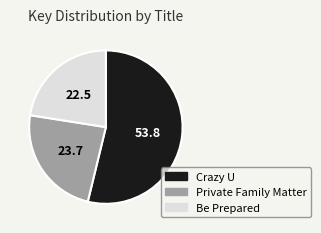

Is it true that Be Prepared is 37% of the pie?

False